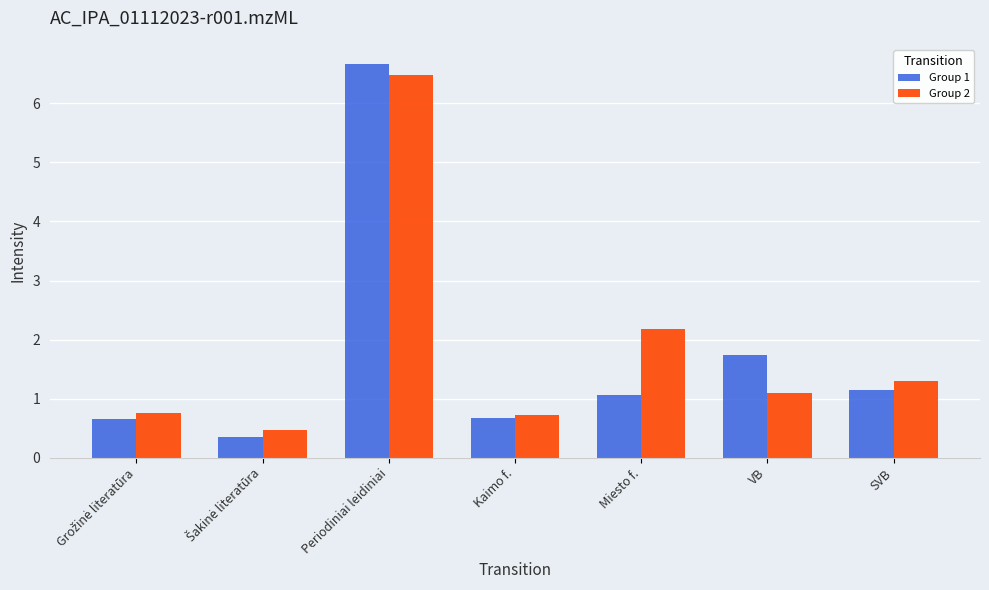

Reading left to right, what are all the values shown in this chart?

Group 1: 0.7	0.3	6.7	0.7	1.1	1.7	1.1
Group 2: 0.8	0.5	6.5	0.7	2.2	1.1	1.3